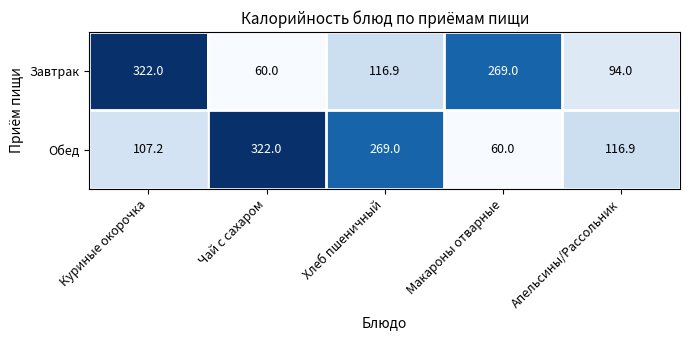

What is the total value across all series at Хлеб пшеничный?

385.9